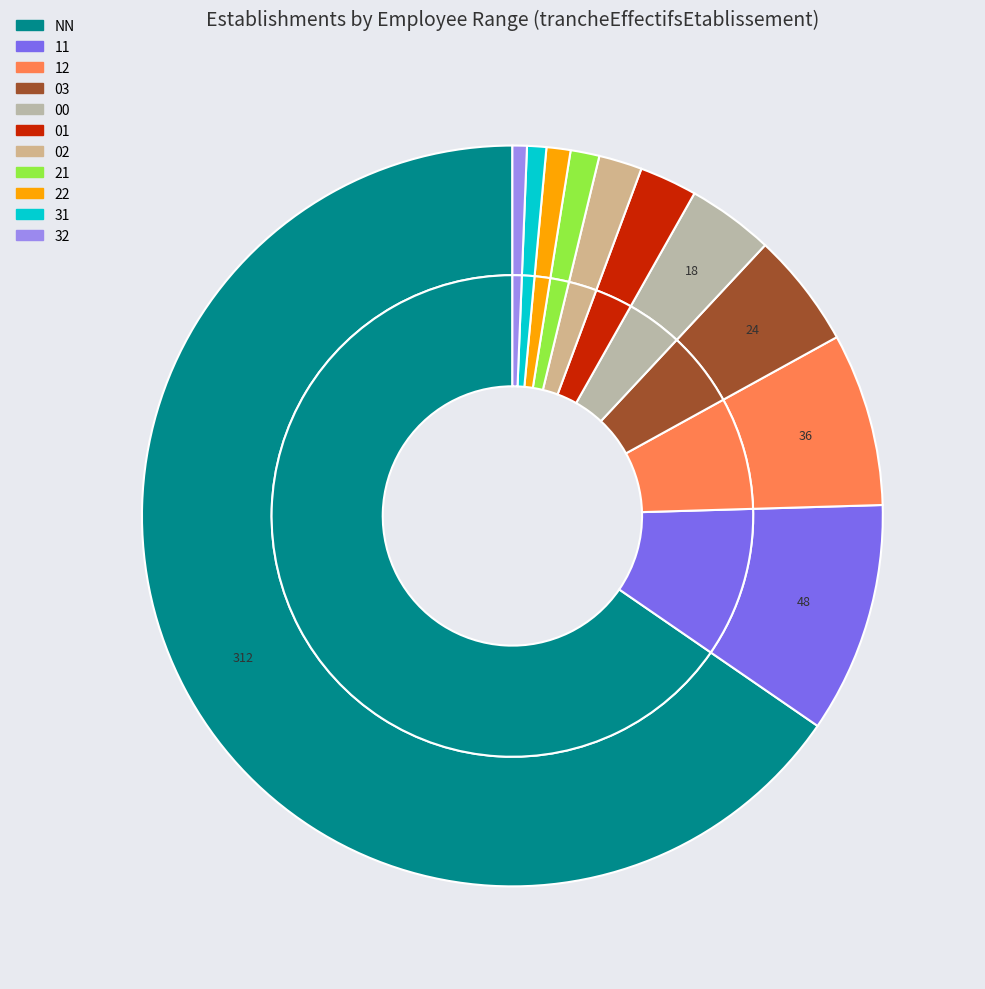

What percentage do 21 and 00 together represent?

5.0%